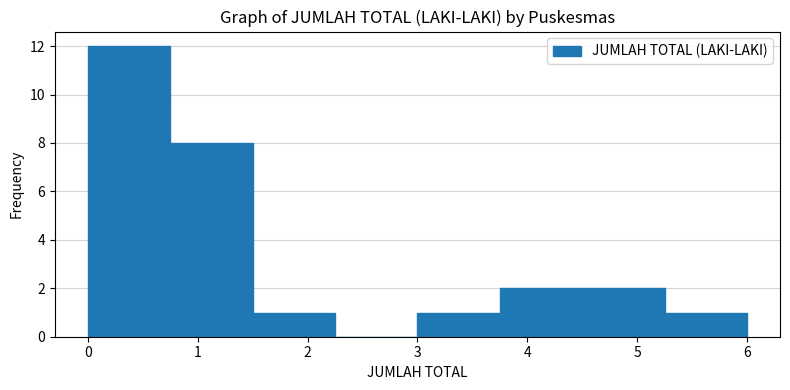

How tall is the bar that spans 5.25 to 6.00 on the x-axis? Neither the bar edges nor the heights are printed on the chart, so give them approximately, as read against the axes.

1